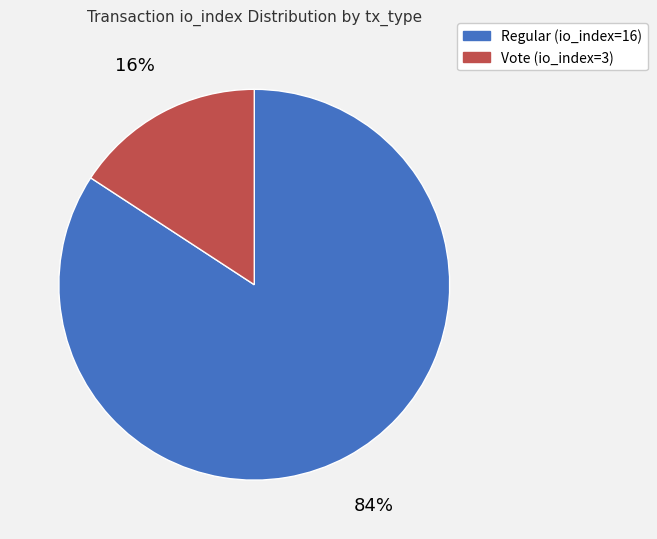

Is the sum of Vote (io_index=3) and Regular (io_index=16) greater than half?

Yes